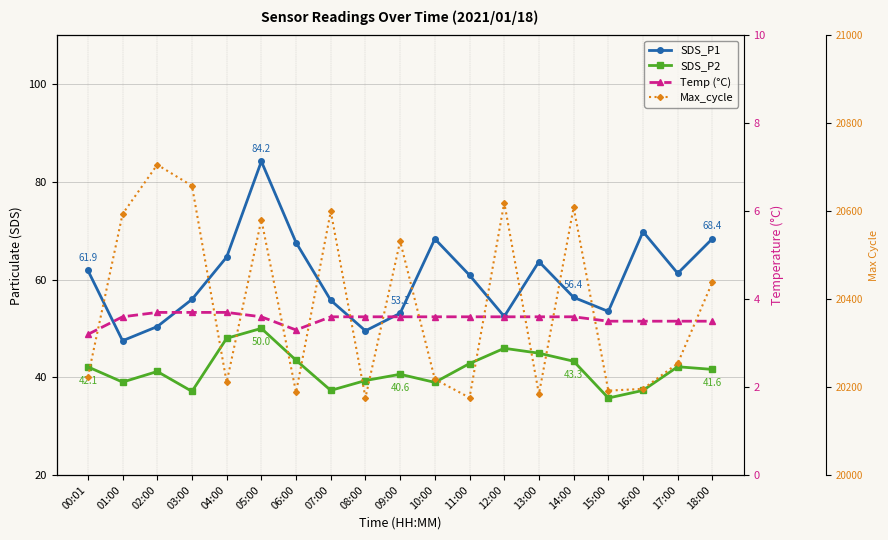

What is the average value of the SDS_P2 series?

41.6